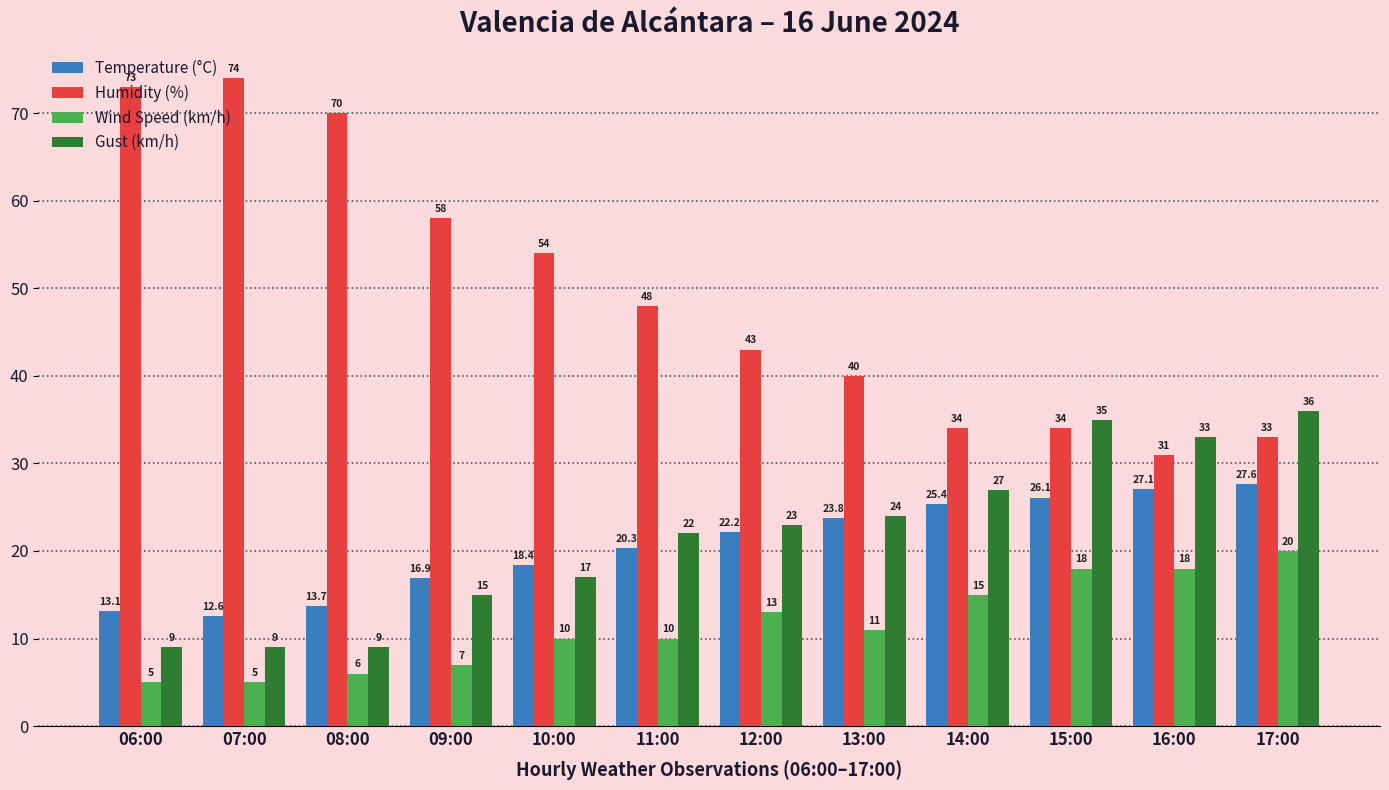

Which series has the largest total across all categories?

Humidity (%)